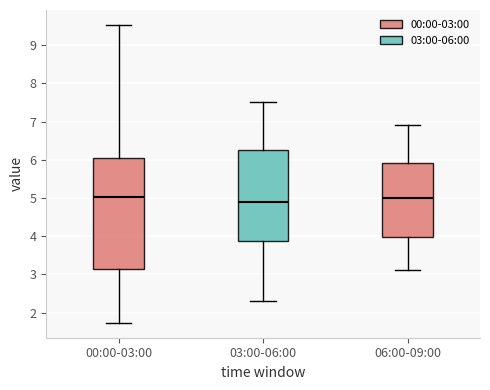

Comparing the boxes themselves (not the whiskers), which one is the tallest?

00:00-03:00